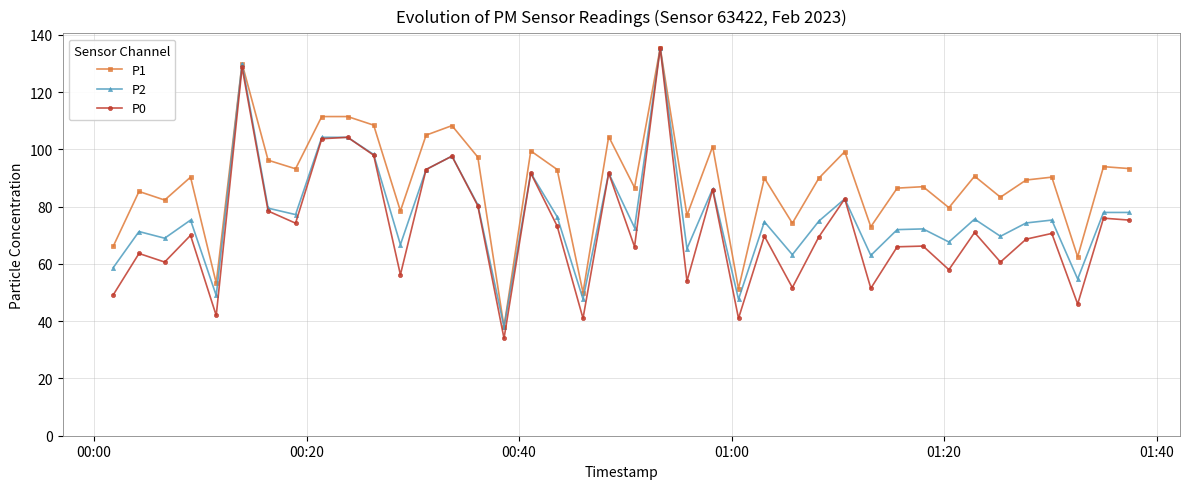

What is the value of the P2 point at the 35th from the left?

69.7